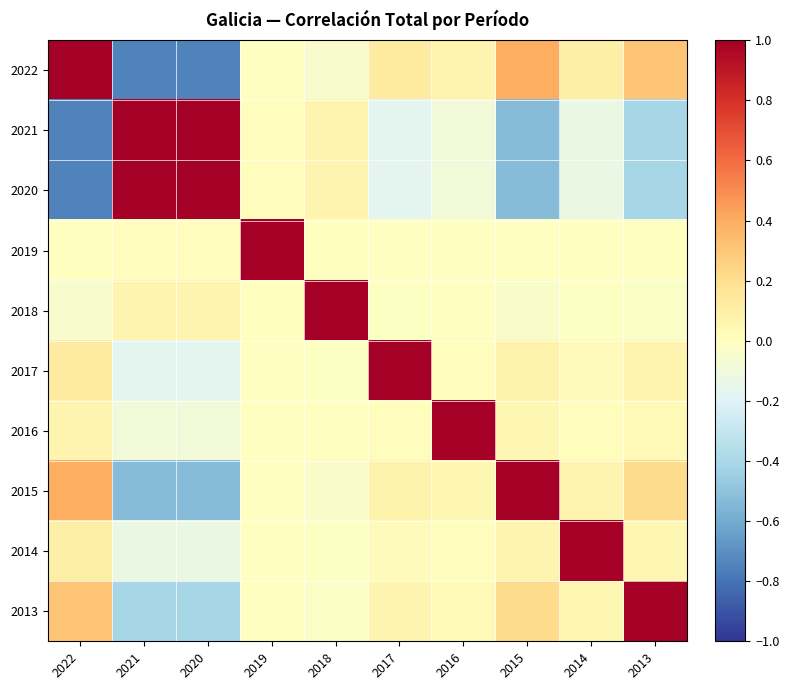

What is the smallest value displayed?

-0.7